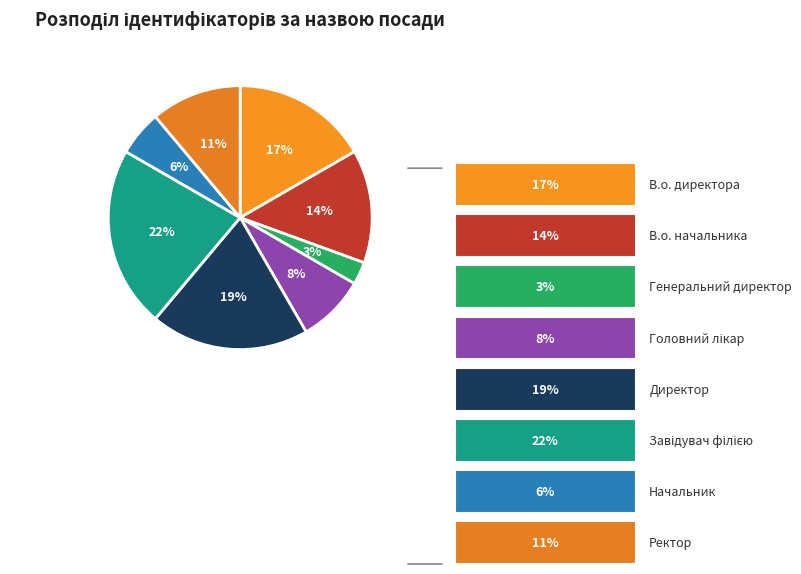

Does any single category account for the majority?

No